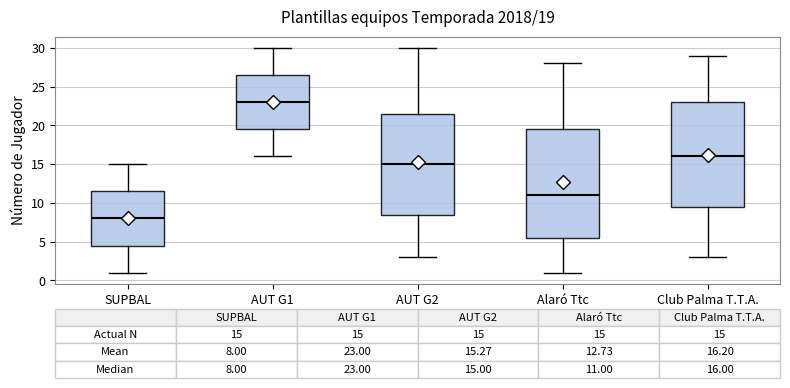

Which box is the tallest, from its lower edge to its upper edge?

Alaró Ttc